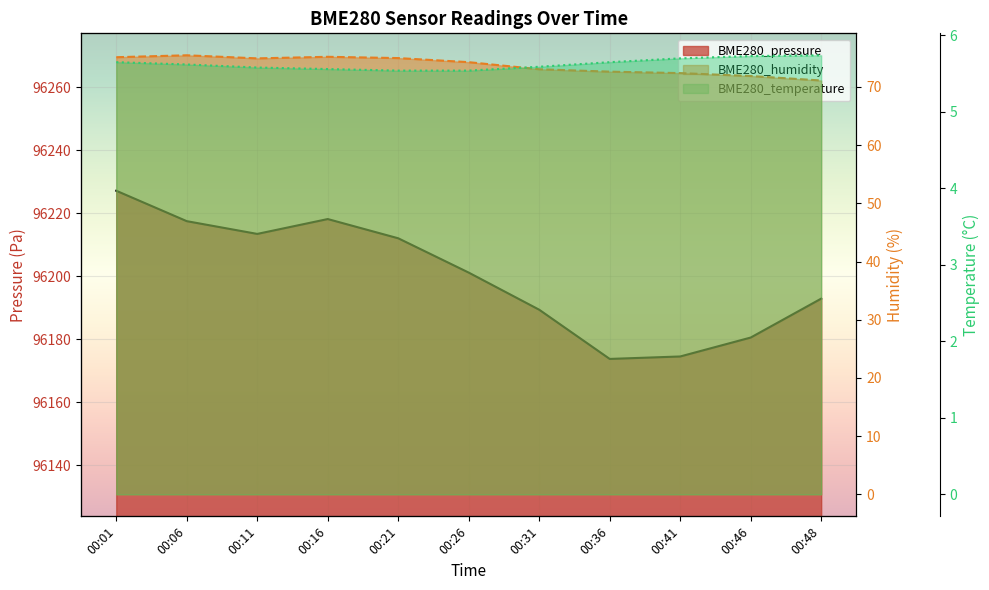

At which label does BME280_pressure first exceed 96201?

00:01